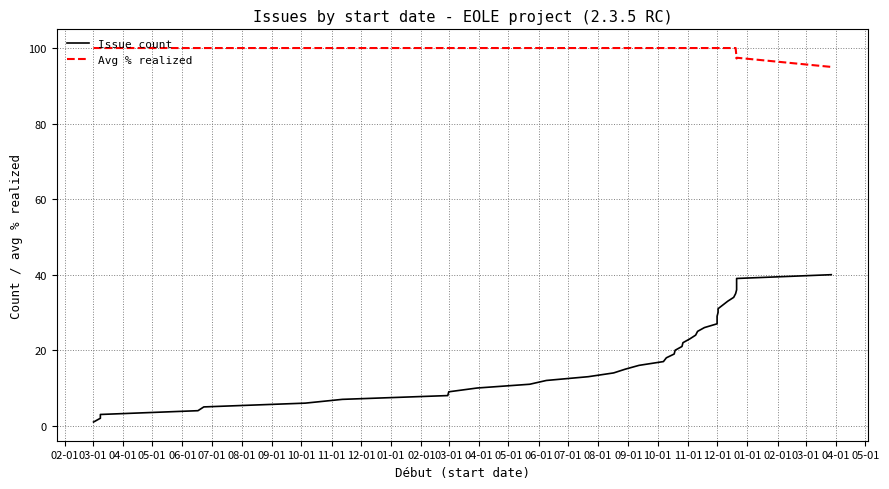

What is the label of the 20th point from the left?

09-01